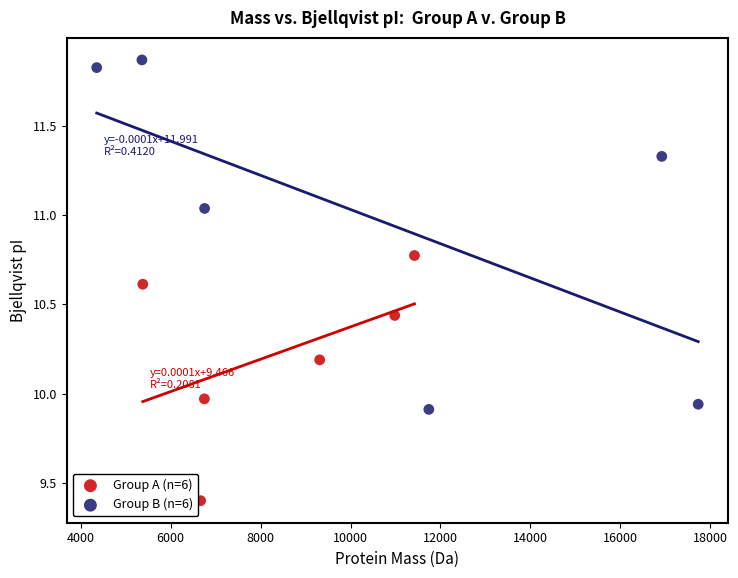

Which series reaches the minimum Y coordinate?

Group A (n=6)